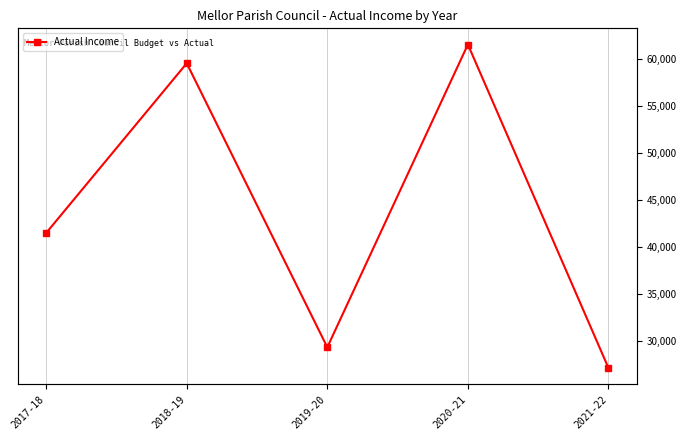

Reading left to right, transcribe all the data shown in this chart.

41504.0	59576.0	29335.1	61575.3	27133.5